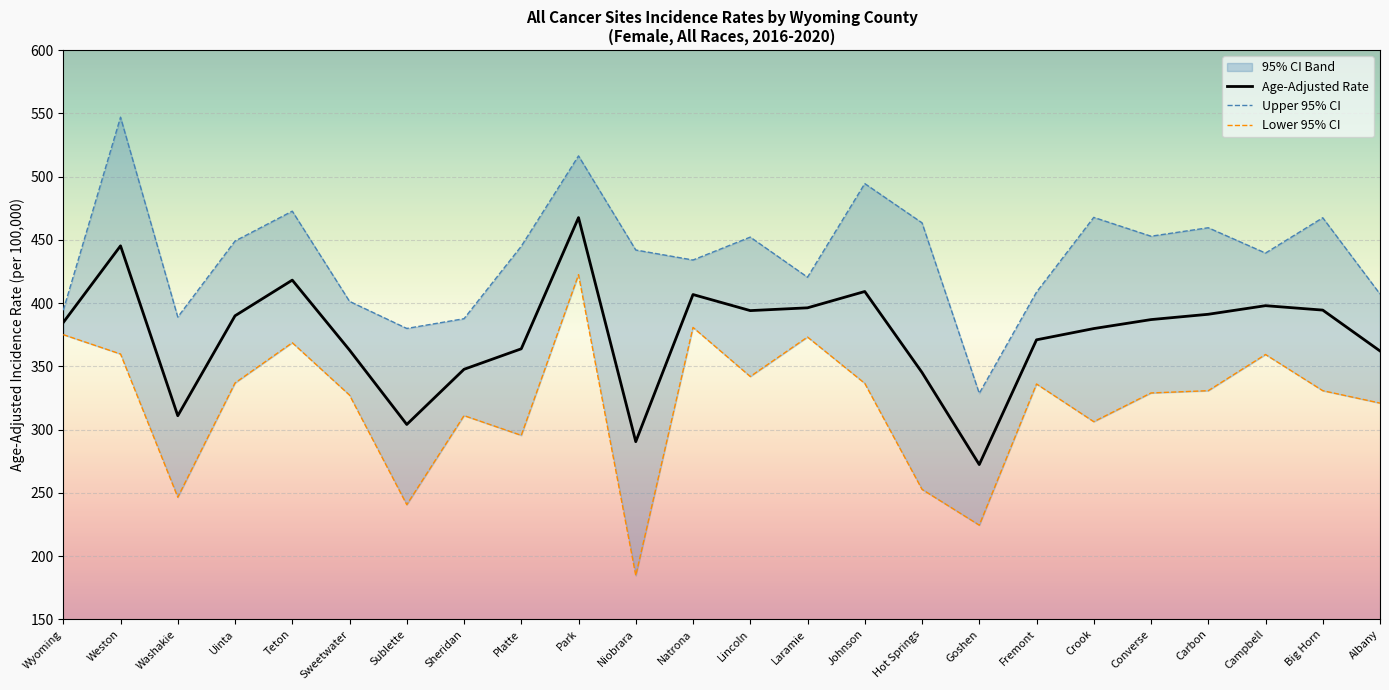

What position from the right is Big Horn?

2